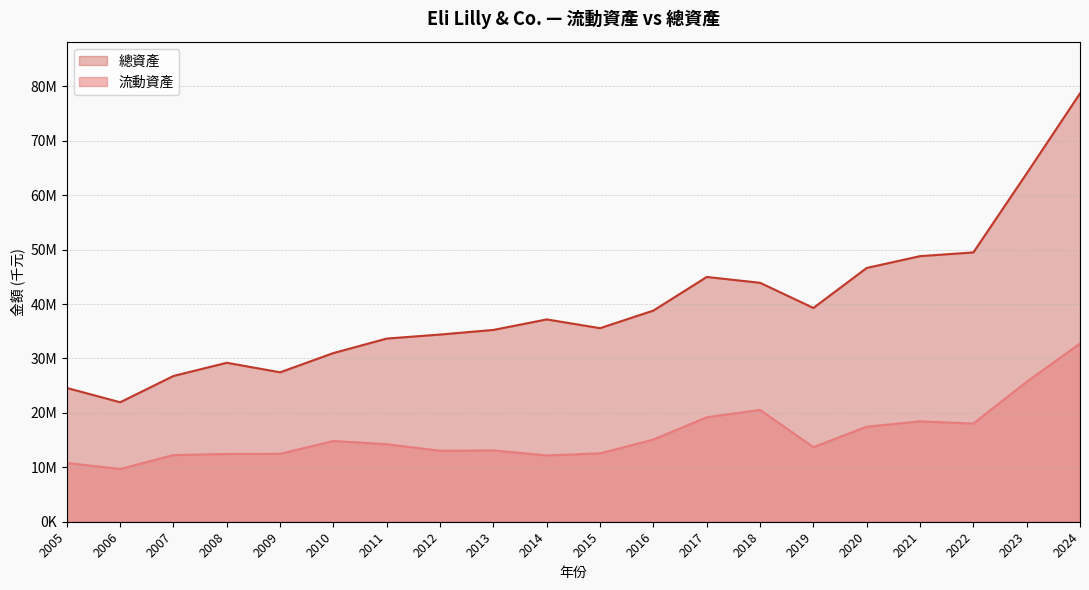

Reading left to right, extract all data points from this chart.

流動資產: 2024=32739700	2023=25727000	2022=18034500	2021=18452400	2020=17462100	2019=13709600	2018=20549600	2017=19202100	2016=15101400	2015=12573600	2014=12179800	2013=13104700	2012=13038700	2011=14248200	2010=14840000	2009=12486500	2008=12453300	2007=12256900	2006=9694400	2005=10795800
總資產: 2024=78714900	2023=64006300	2022=49489800	2021=48806000	2020=46633100	2019=39286100	2018=43908400	2017=44981000	2016=38805900	2015=35568900	2014=37178200	2013=35248700	2012=34398900	2011=33659800	2010=31001400	2009=27460900	2008=29212600	2007=26787800	2006=21955400	2005=24580800